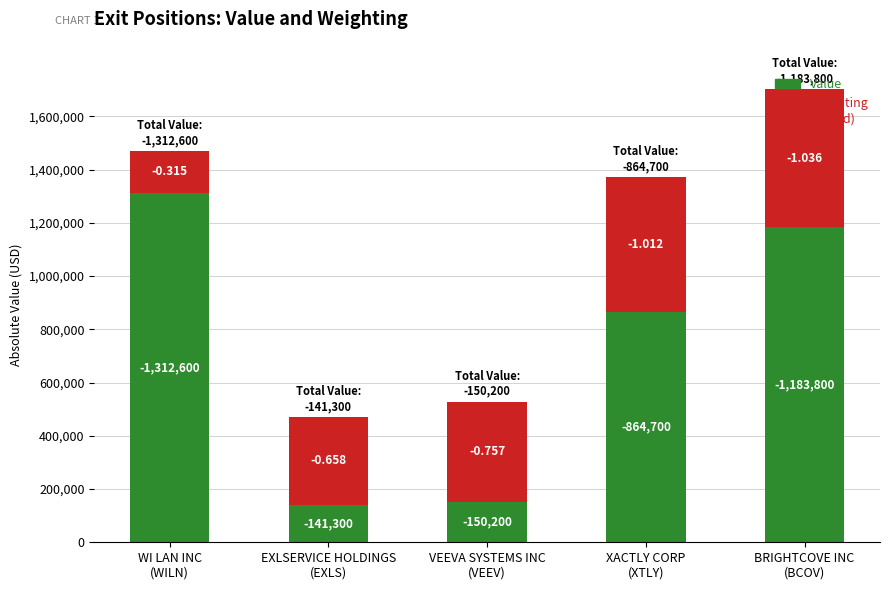

How many bars are there in total?

5